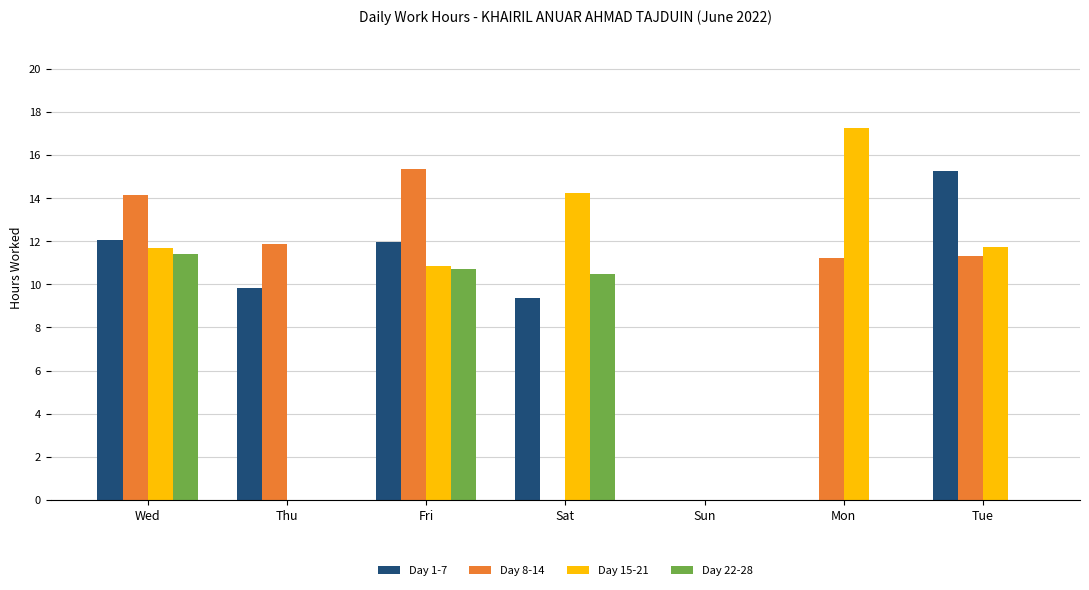

What are all the series names shown in the legend?

Day 1-7, Day 8-14, Day 15-21, Day 22-28